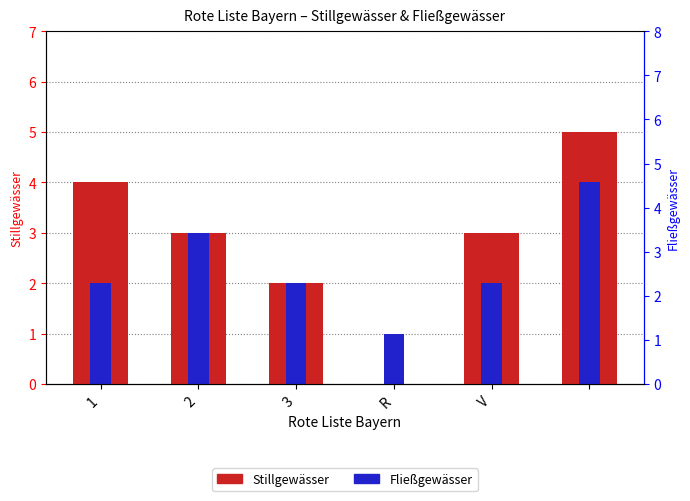

Rank the categories by Stillgewässer value from lowest to highest.

R, 3, 2, V, 1, 5